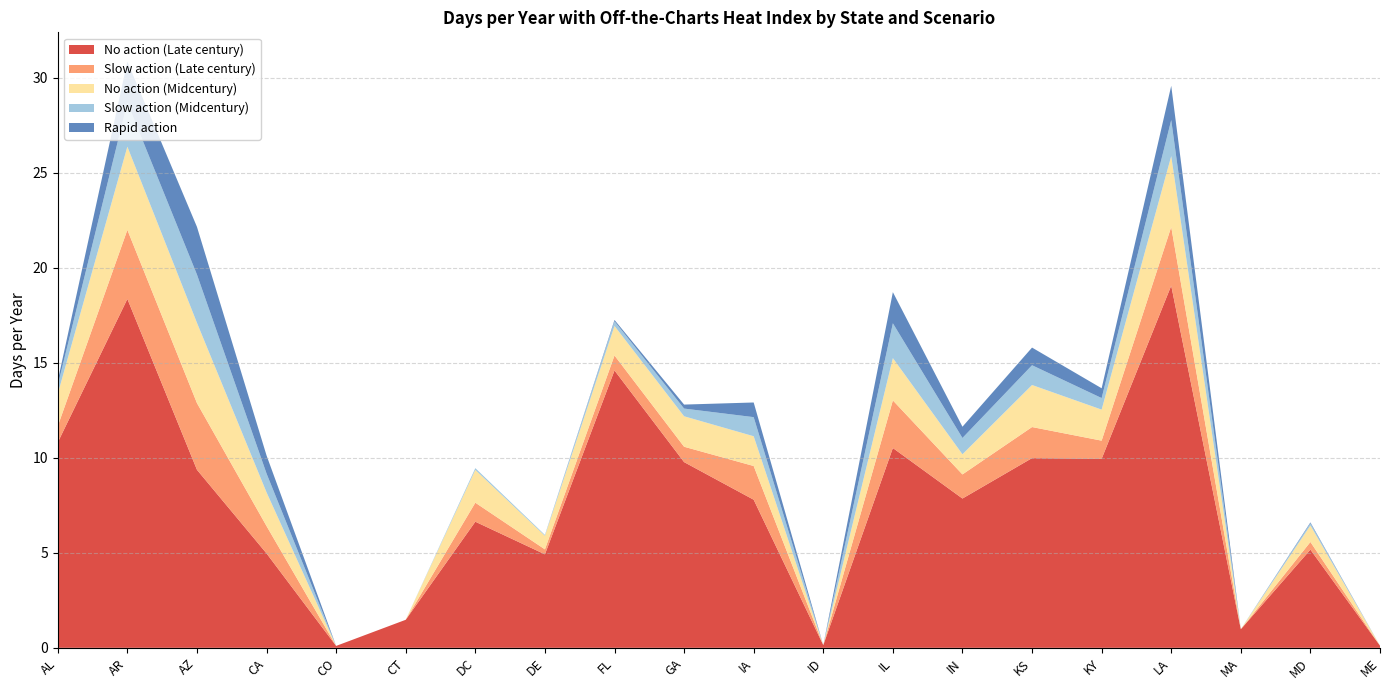

Reading left to right, what are all the values shown in this chart?

No action (Late century): 10.8	18.4	9.4	5.0	0.1	1.5	6.6	4.9	14.6	9.8	7.8	0.1	10.5	7.9	10.0	9.9	19.1	1.0	5.2	0.1
Slow action (Late century): 0.9	3.6	3.5	1.4	0.0	0.0	1.0	0.3	0.8	0.8	1.8	0.0	2.5	1.3	1.6	1.0	3.1	0.0	0.4	0.0
No action (Midcentury): 1.7	4.4	4.2	1.8	0.0	0.0	1.7	0.7	1.6	1.6	1.6	0.0	2.2	1.1	2.2	1.6	3.7	0.0	0.9	0.0
Slow action (Midcentury): 0.5	2.3	2.5	1.0	0.0	0.0	0.1	0.0	0.2	0.4	1.0	0.0	1.8	0.9	1.0	0.6	1.9	0.0	0.1	0.0
Rapid action: 0.2	2.2	2.5	1.0	0.0	0.0	0.0	0.0	0.1	0.2	0.8	0.0	1.6	0.6	0.9	0.5	1.8	0.0	0.0	0.0